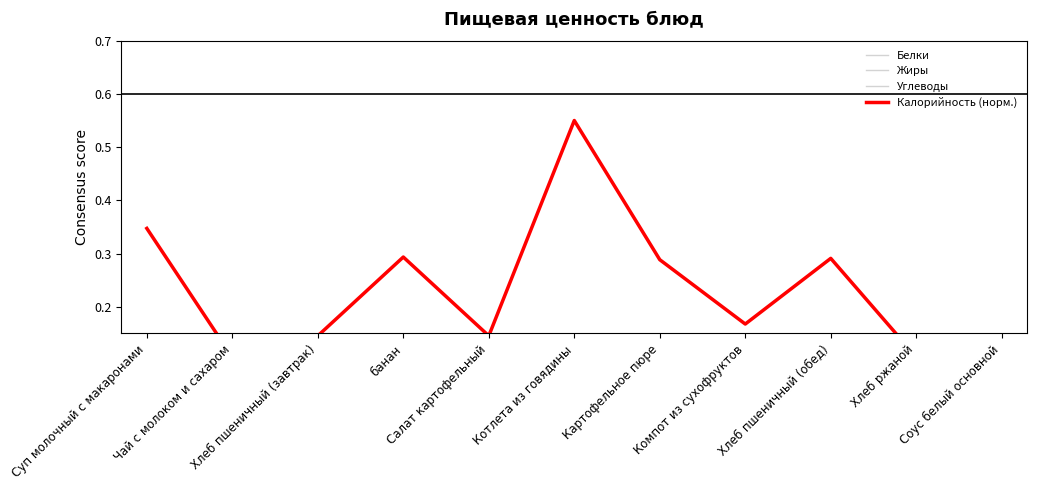

How many lines are shown in the chart?

4